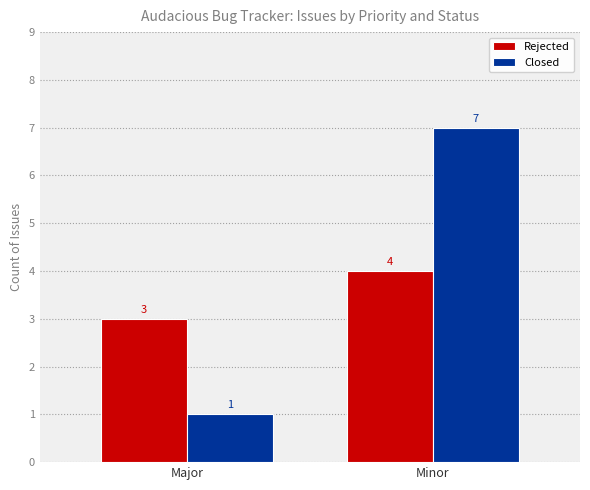

Which series has the largest range (max minus min)?

Closed